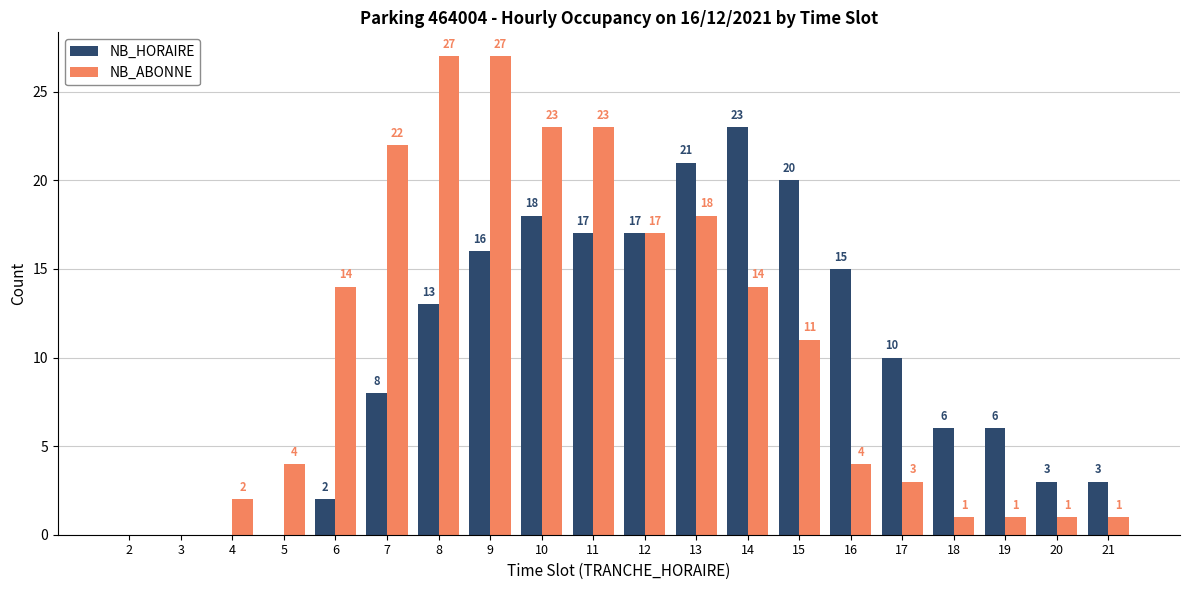

Where does the NB_ABONNE series first go above 11?

6